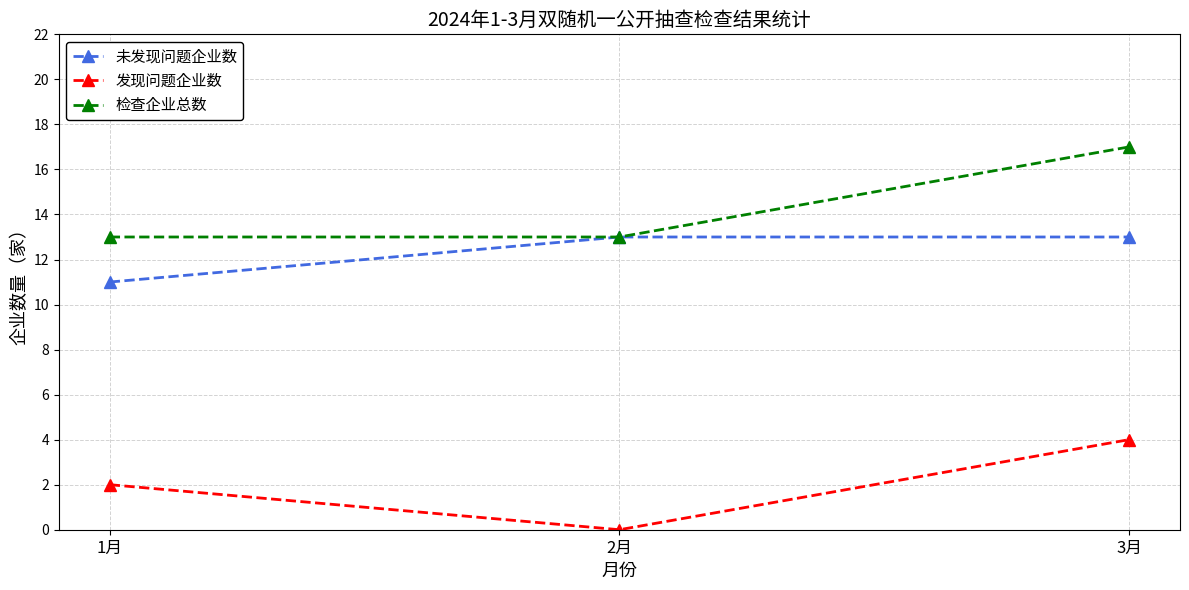

Between 1月 and 3月, which series saw the biggest shift?

检查企业总数